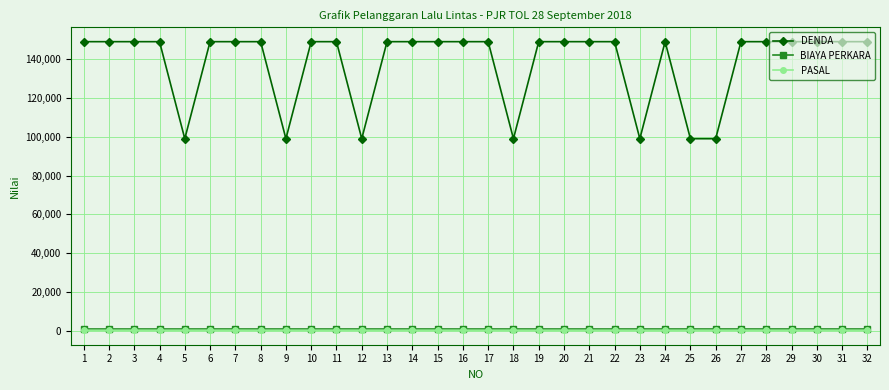

Which series has the largest total across all categories?

DENDA